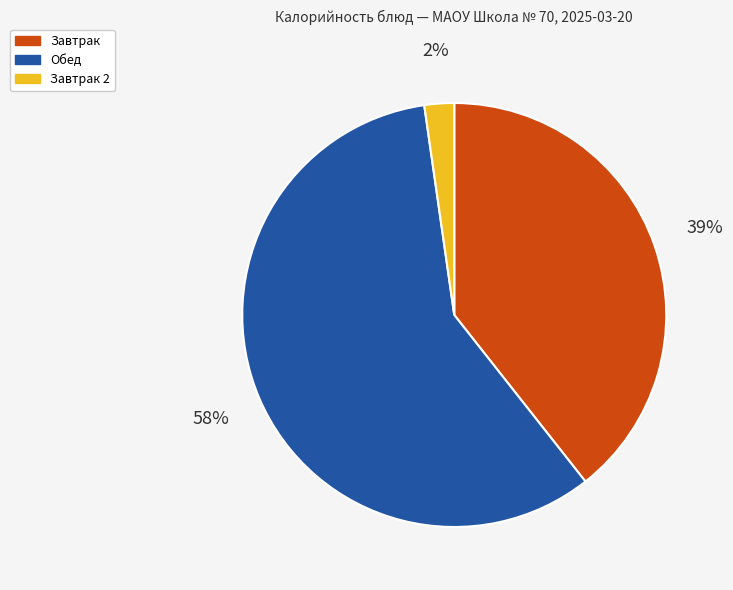

Is there any slice that represents more than half of the pie?

Yes